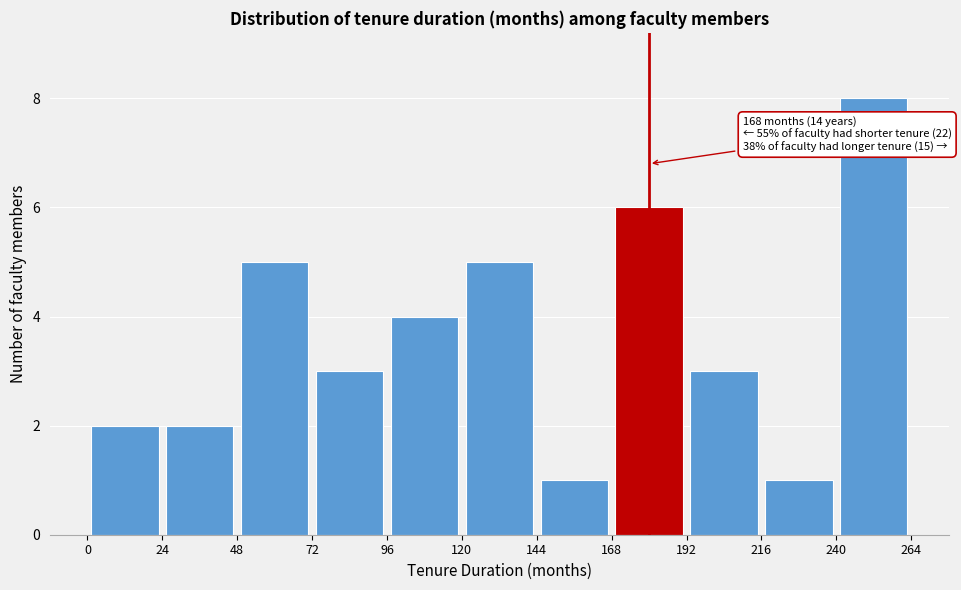

Over which range of the x-axis is the bar tallest?

240 to 264